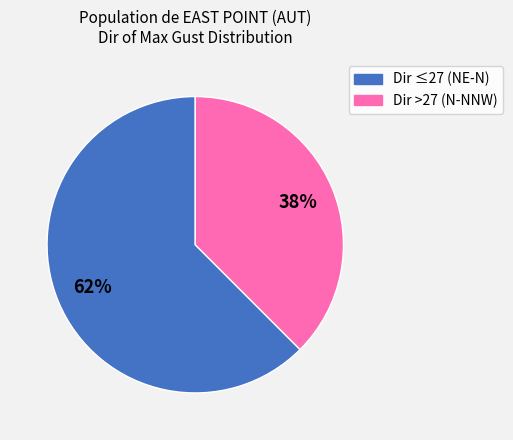

To the nearest percent, what is the average slice percentage?

50%